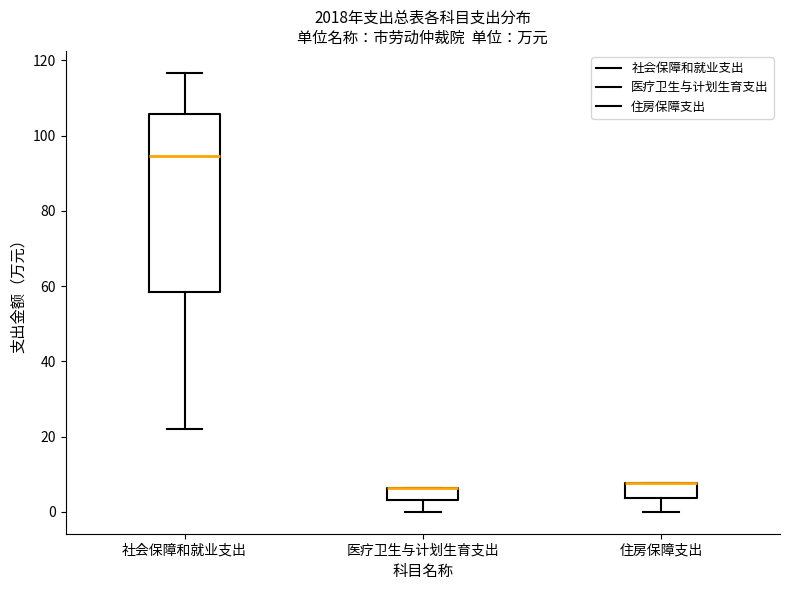

Reading left to right, read every box against the y-axis: the position of its median line, the range the box covers, and the ends of its whiskers. The values are not printed on the chart, so give them approximately, as read against the axis.

社会保障和就业支出: median 94, box 58 to 106, whiskers 22 to 116
医疗卫生与计划生育支出: median 6 (drawn on the box's upper edge), box 4 to 6, whiskers 0 to 6
住房保障支出: median 8 (drawn on the box's upper edge), box 4 to 8, whiskers 0 to 8